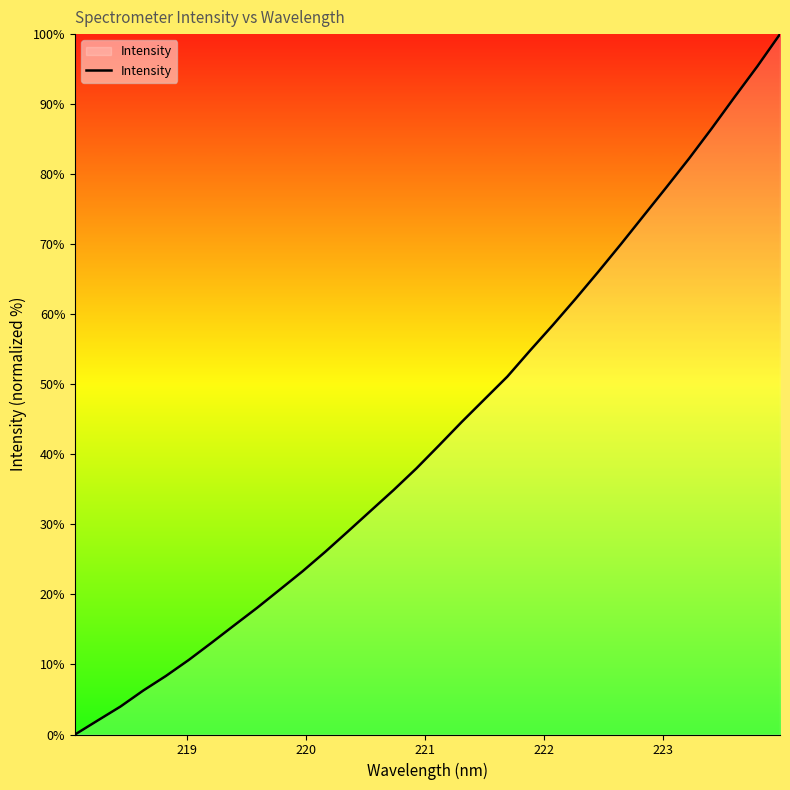

Reading right to left, what are all the values shown in this chart?

100.0	95.4	91.0	86.6	82.2	78.1	74.1	70.0	66.1	62.2	58.4	54.8	51.1	47.9	44.6	41.3	38.0	34.9	32.0	29.0	26.1	23.3	20.7	18.1	15.6	13.1	10.7	8.4	6.3	4.0	2.0	0.0